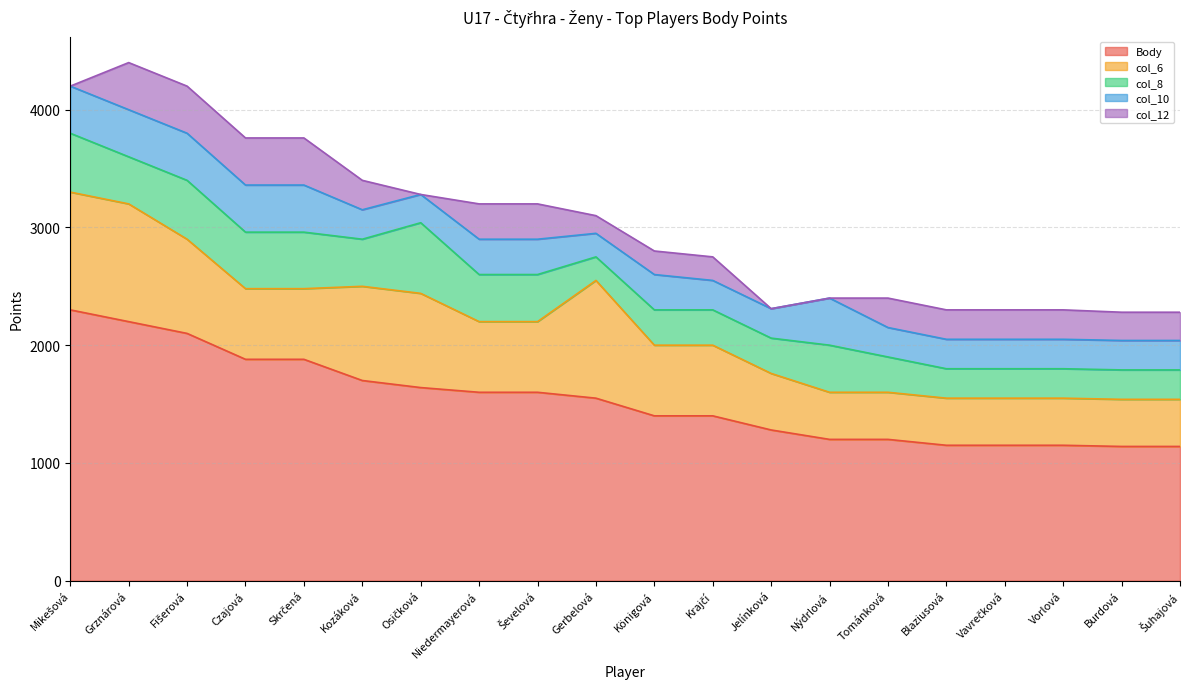

At which category does col_8 reach its first local valley?

Grznárová